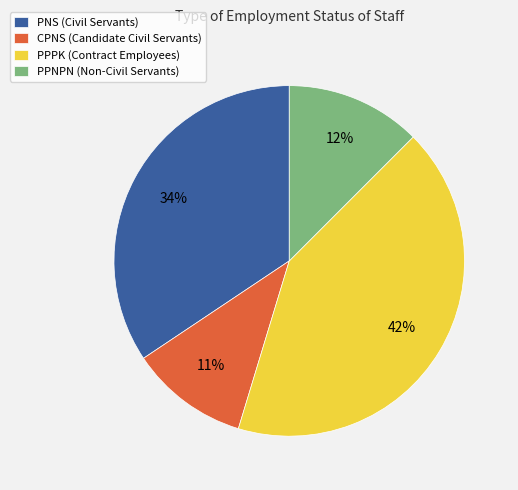

Count the number of slices in the pie.

4